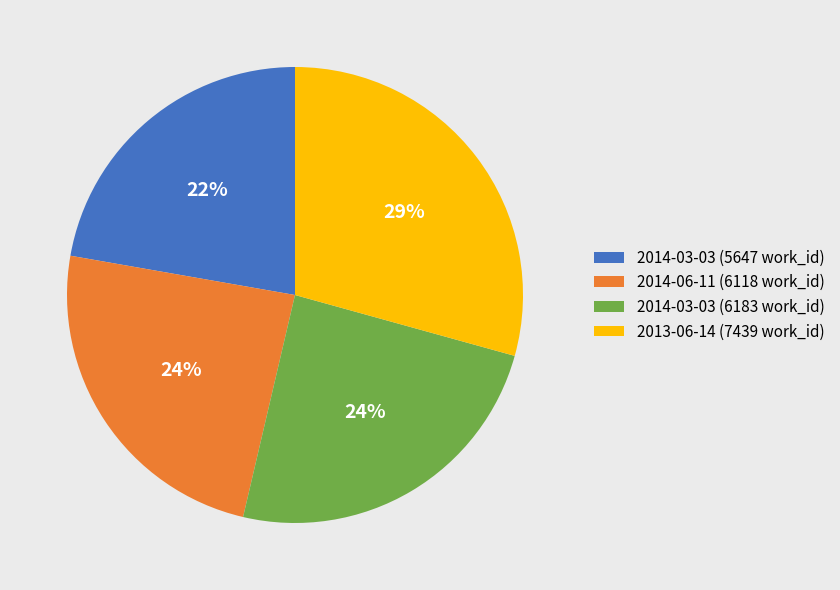

Is it true that 2014-03-03 (6183 work_id) is 17% of the pie?

False